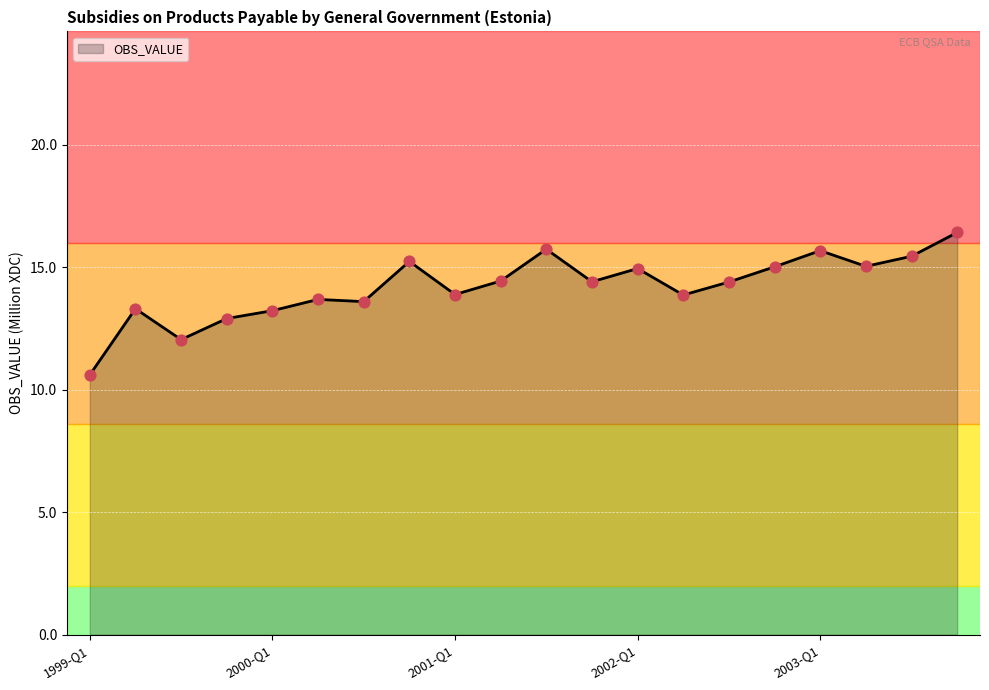

What is the maximum value shown in the chart?

16.4